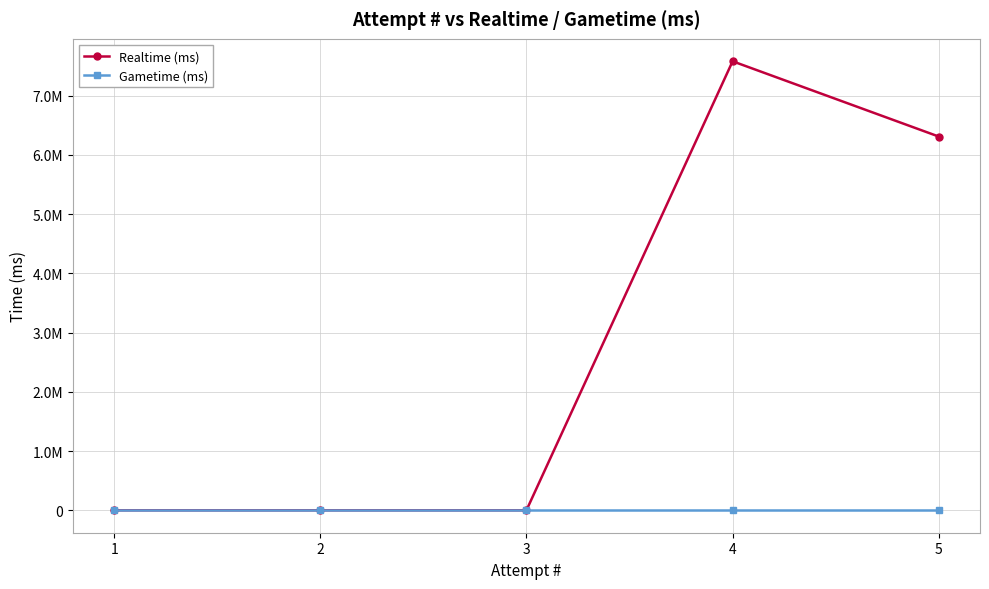

Which series has the largest total across all categories?

Realtime (ms)